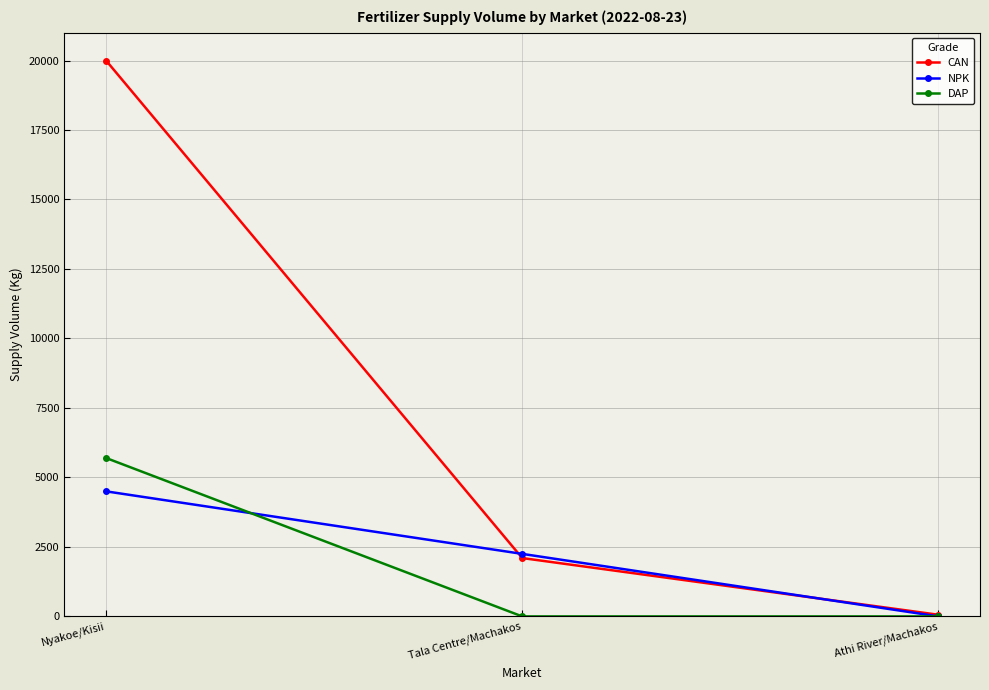

What is the average value of the DAP series?

1900